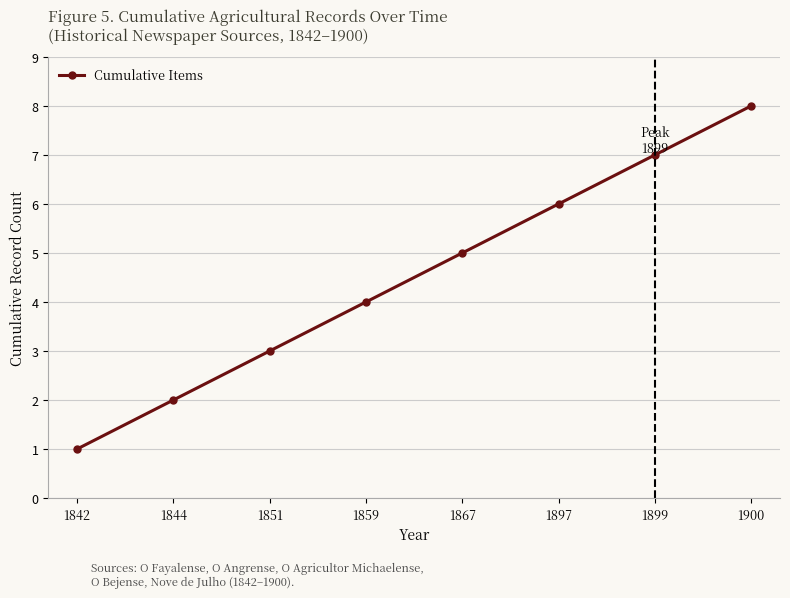

The value at 1900 is 14. True or false?

False